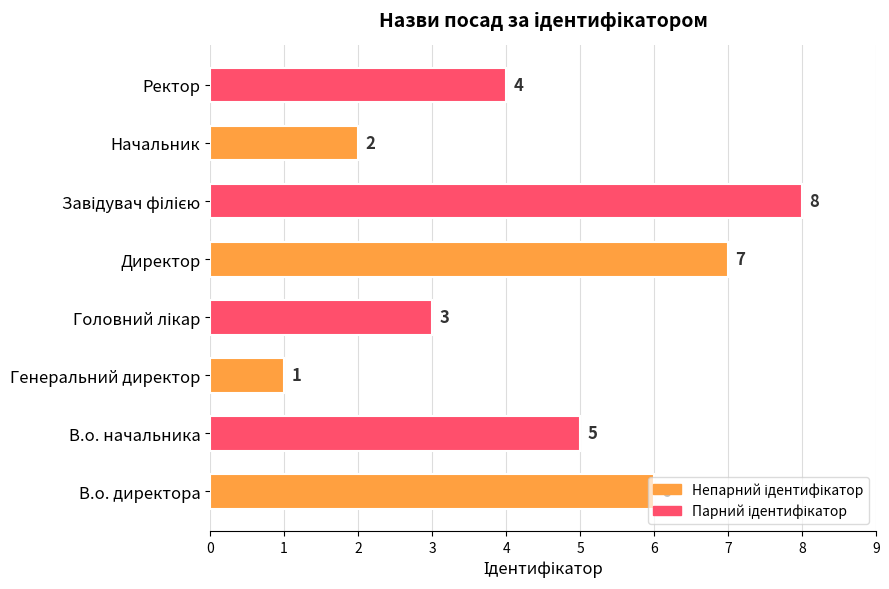

How many values are between 3 and 7?

5